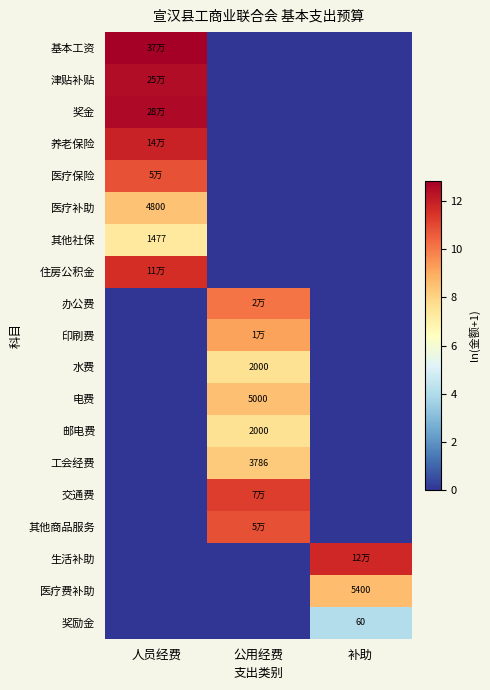

What value does the 水费 series have at 公用经费?

7.6